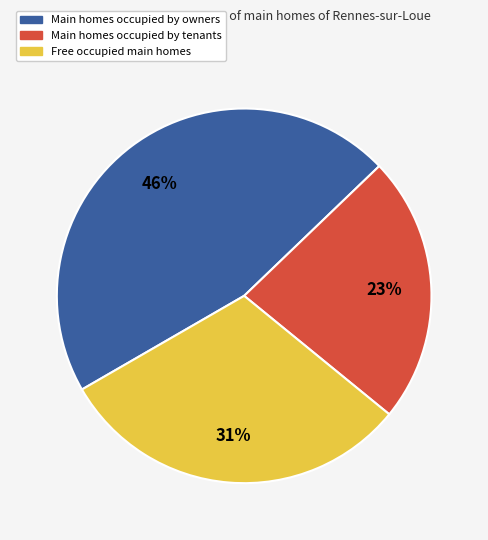

Is there any slice that represents more than half of the pie?

No